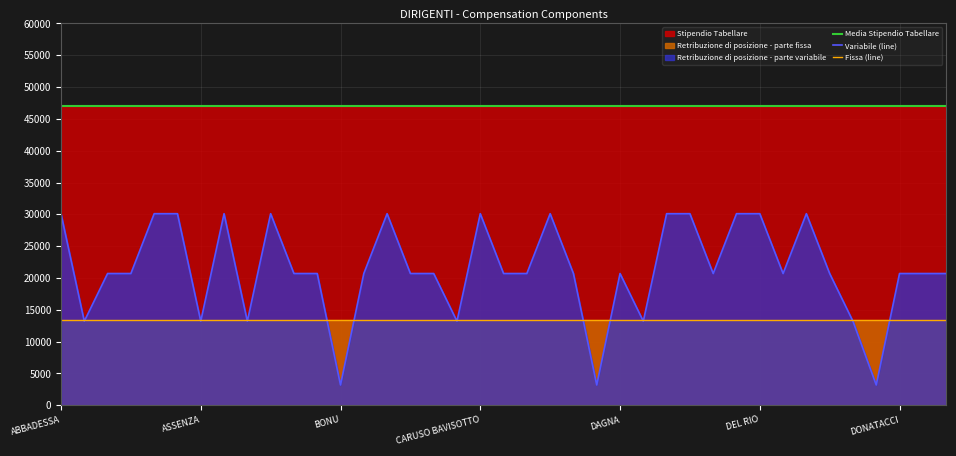

How many categories are shown in the chart?

39